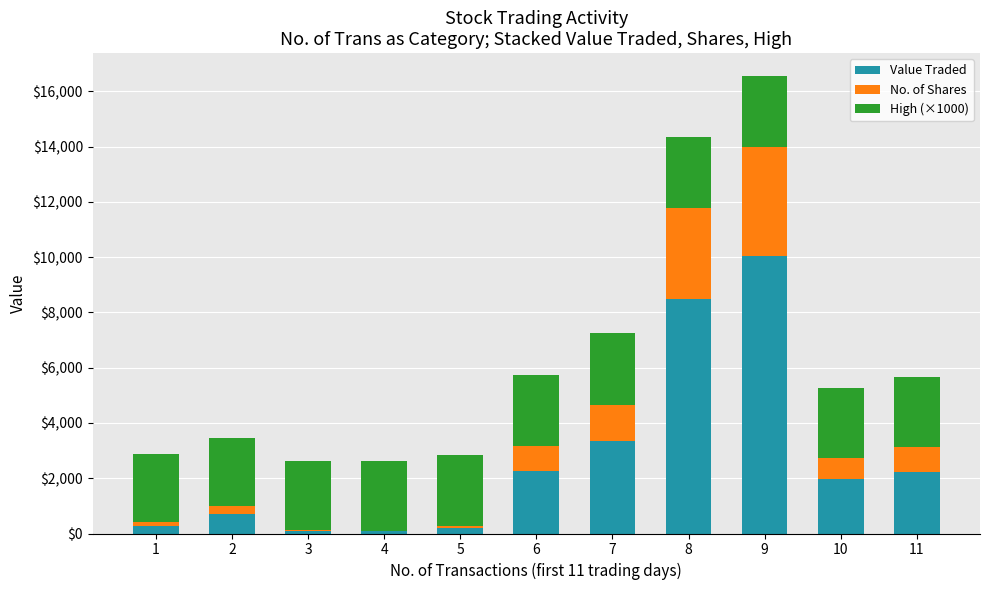

At which category is the sum across all series the highest?

9